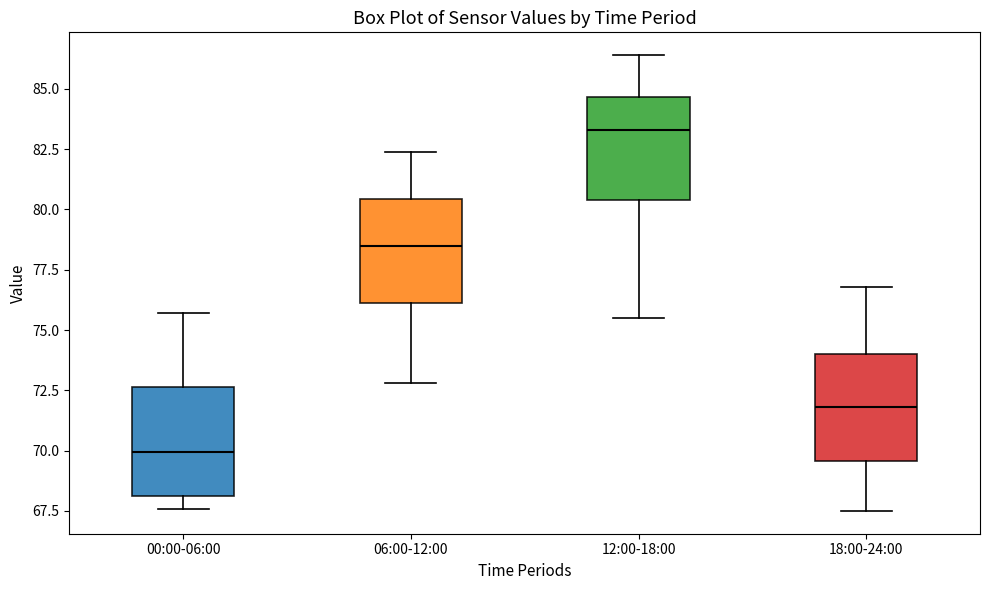

Where is the lower edge of the box for 06:00-12:00 on the y-axis? The values are not printed on the chart, so give them approximately, as read against the axis.

76.0